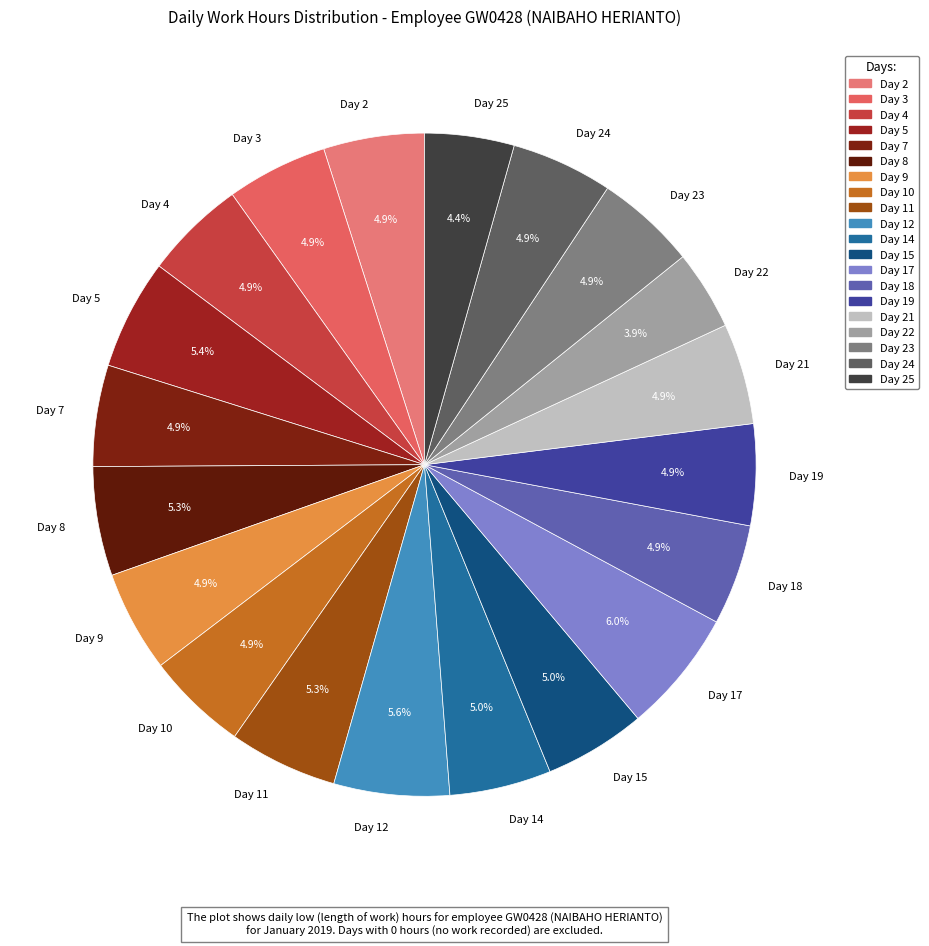

The Day 2 slice represents 5% of the pie. True or false?

True